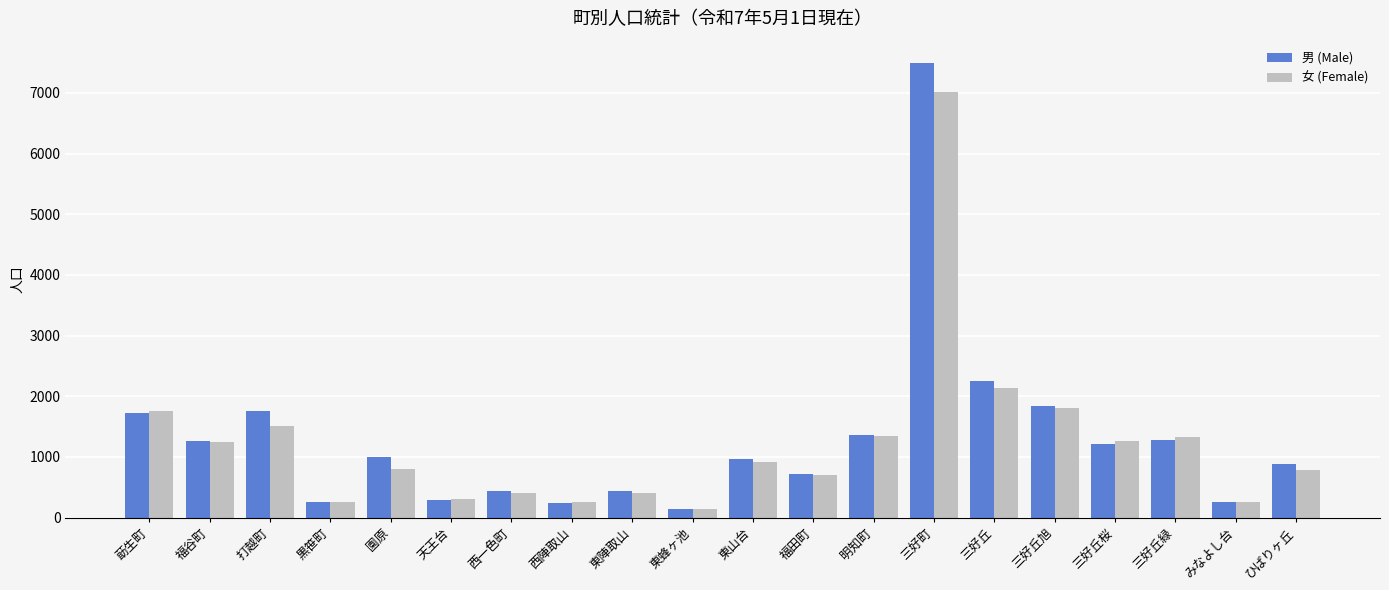

At which label is 男 (Male) closest to 3818?

三好丘